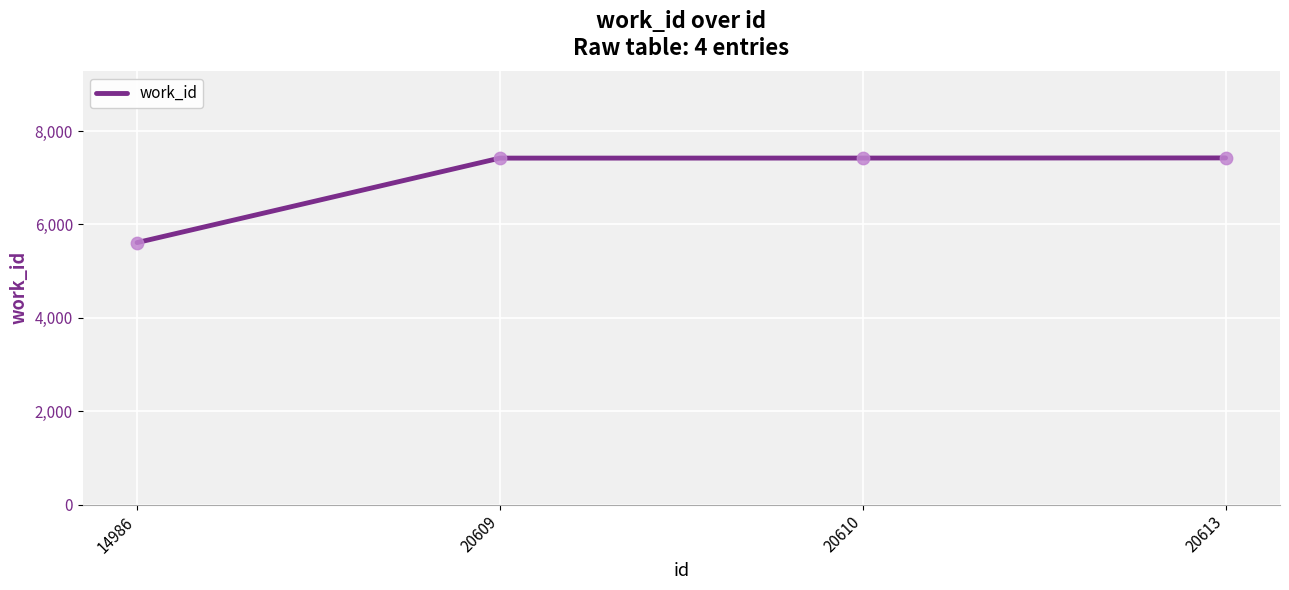

What is the change in value from 14986 to 20609?

+1809